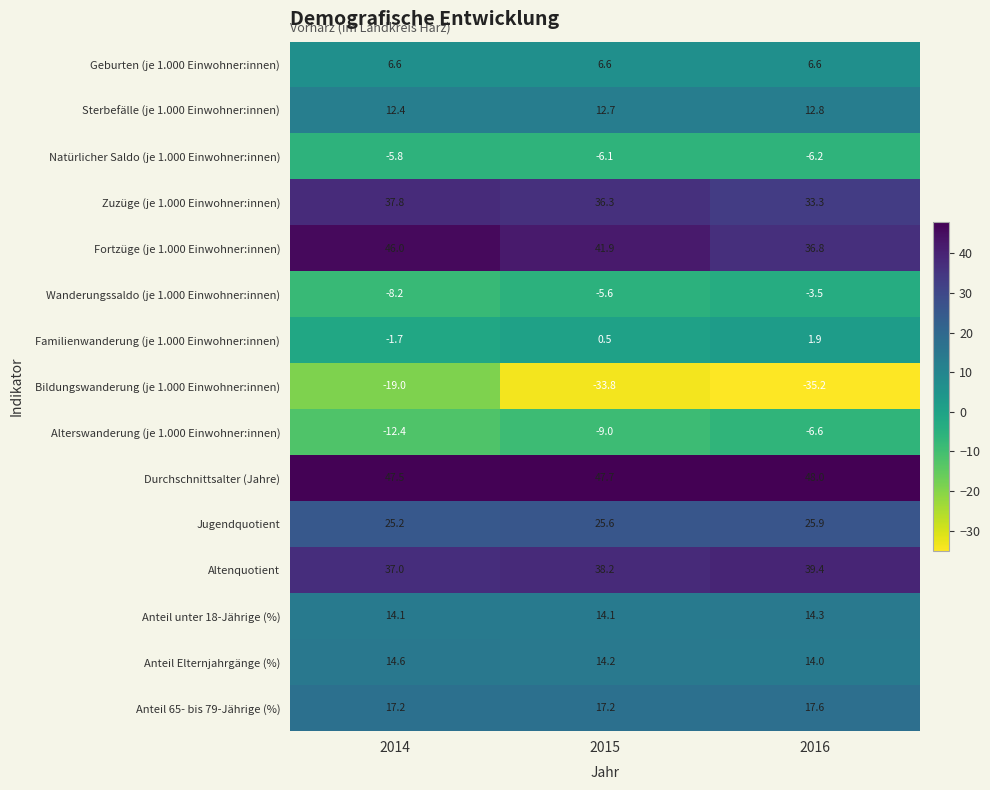

The value of Jugendquotient at 2016 is 35.1. True or false?

False